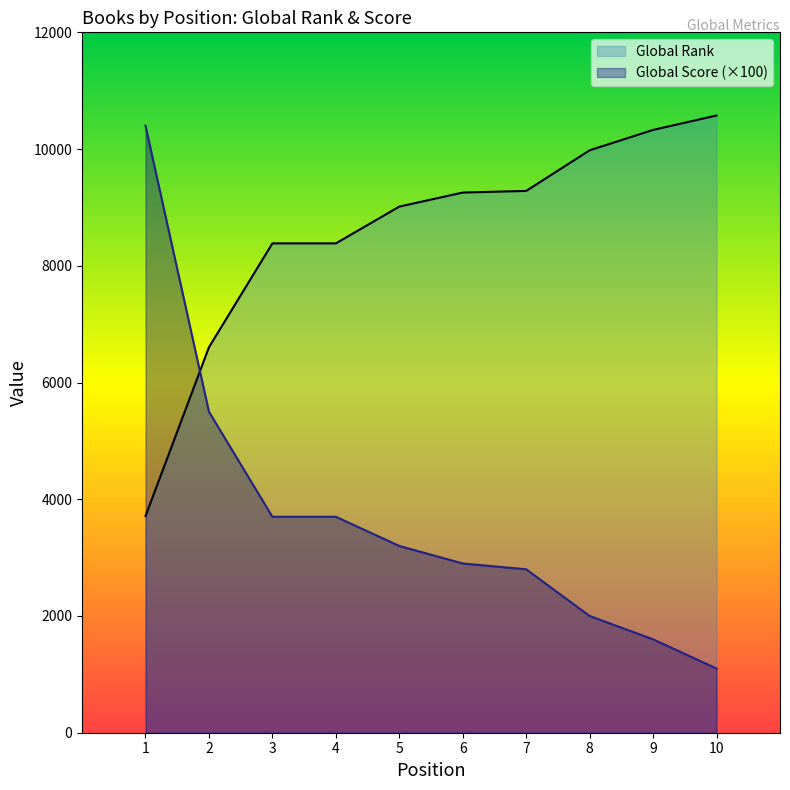

Which series has the largest total across all categories?

Global Rank